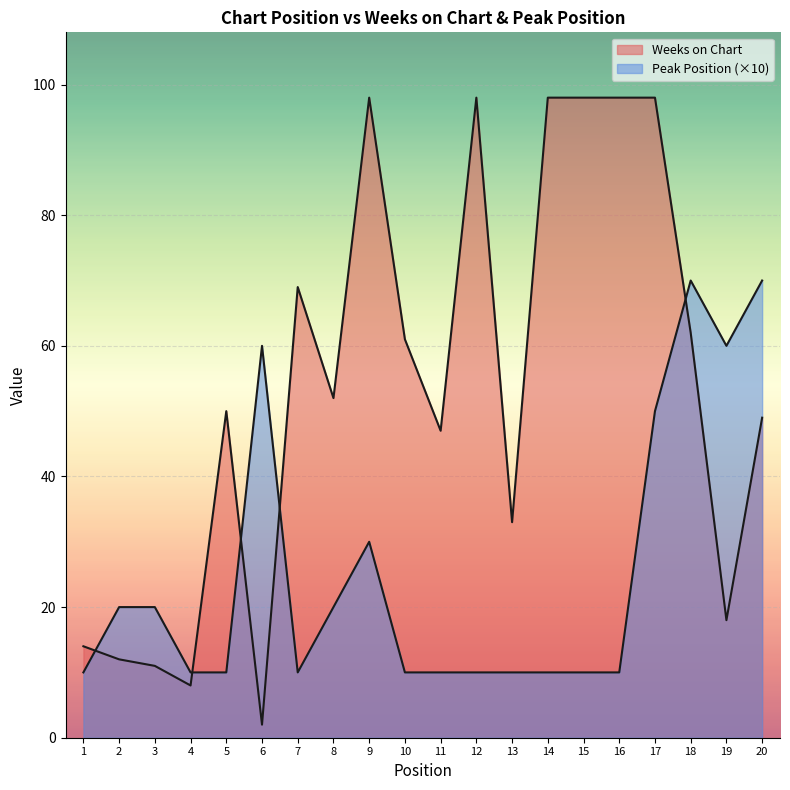

In Weeks on Chart, how many points are lower than both neighbors (excluding endpoints)?

6